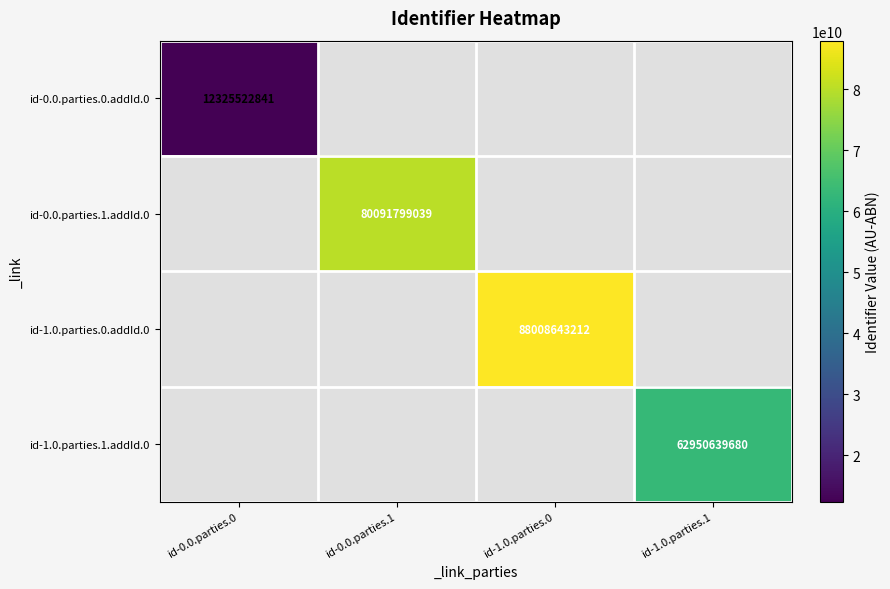

The value of id-1.0.parties.1.addId.0 at id-1.0.parties.1 is 103672979402.2. True or false?

False